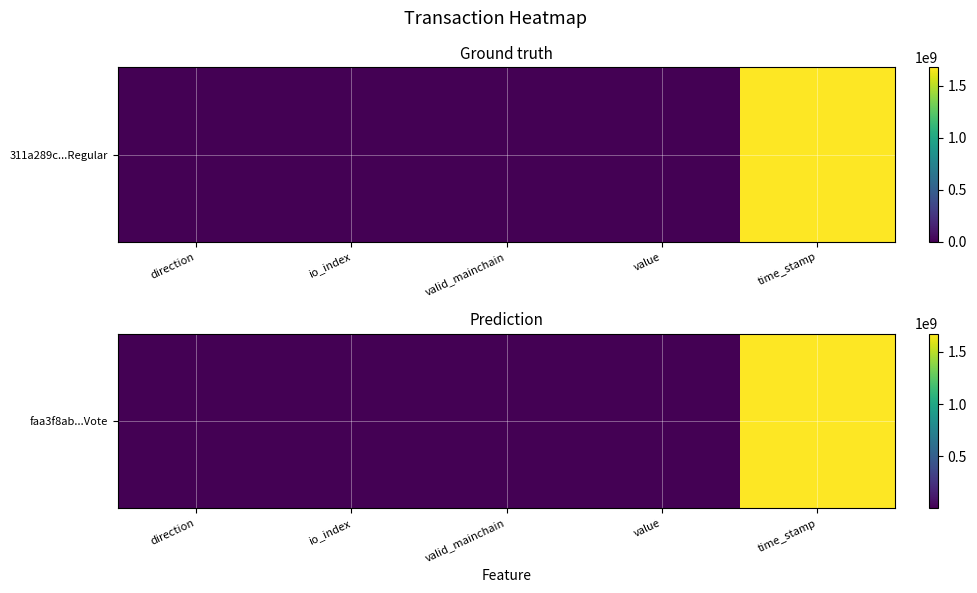

At which label does the data first exceed 2?

value